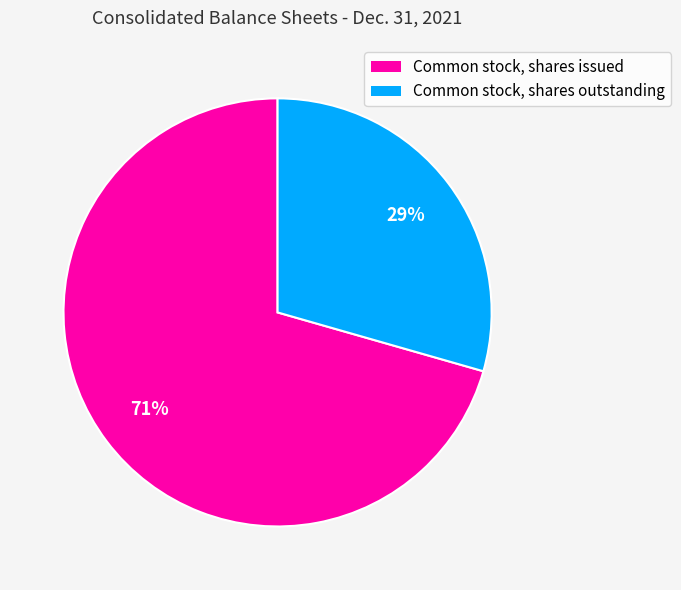

To the nearest percent, what percentage of the pie is Common stock, shares outstanding?

29%